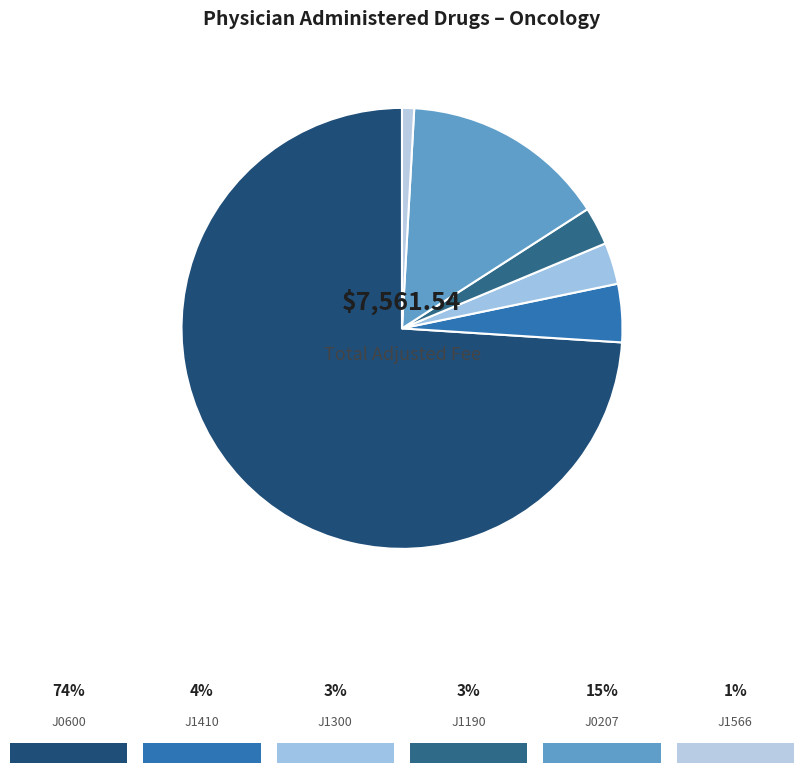

How many slices are in this pie chart?

6